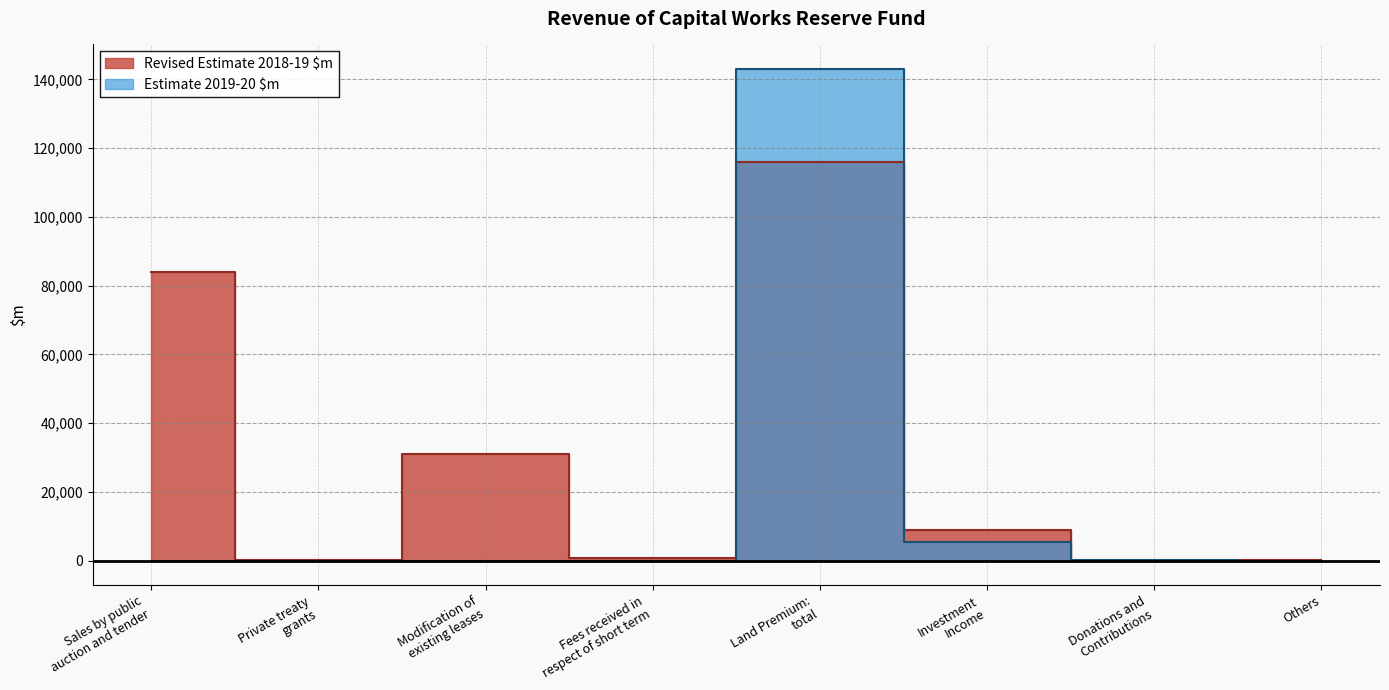

What is the average value of the Estimate 2019-20 $m series?

18536